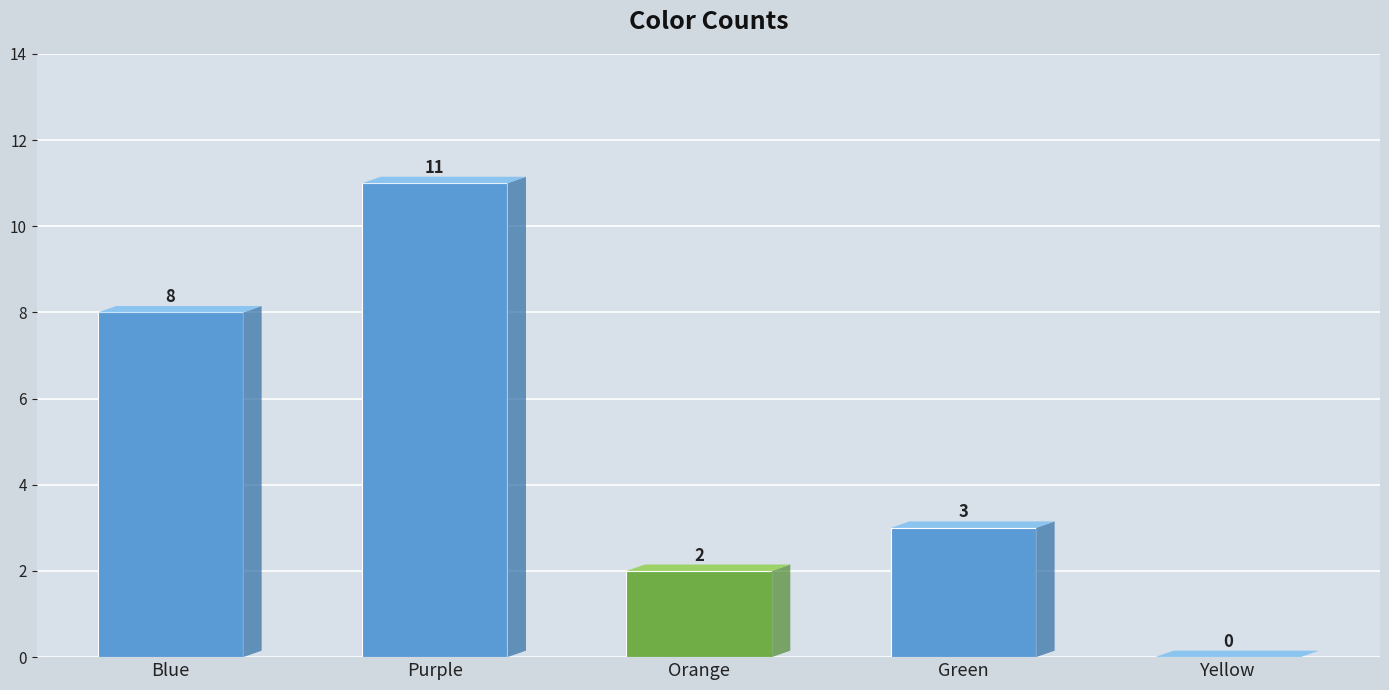

What is the sum of the values at Purple and Green?

14